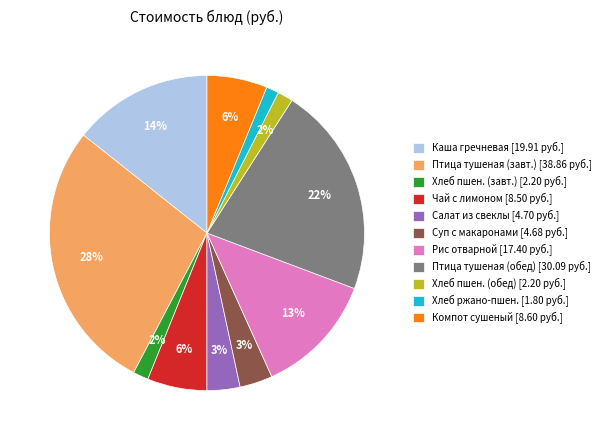

Count the number of slices in the pie.

11